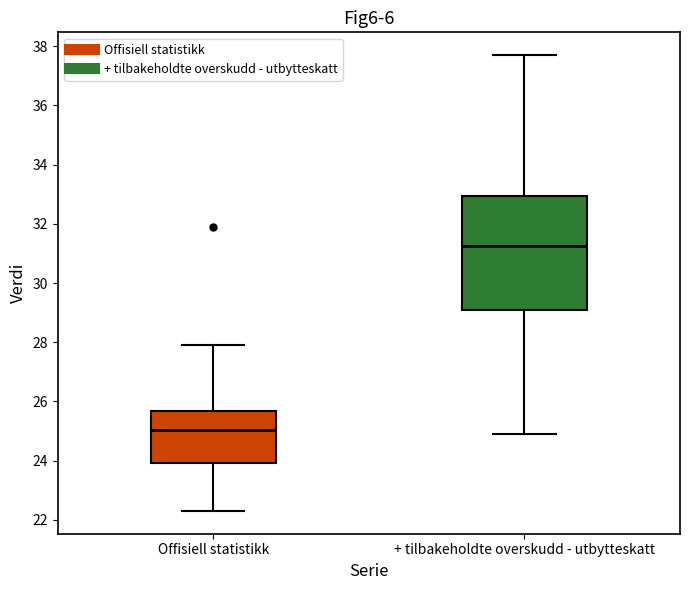

Reading left to right, transcribe this box plot: for each box, give where its median line is, the range the box spans, and where its two whiskers end, as read against the y-axis. The values are not printed on the chart, so give them approximately, as read against the axis.

Offisiell statistikk: median 25.0, box 24.0 to 25.6, whiskers 22.4 to 28.0
+ tilbakeholdte overskudd - utbytteskatt: median 31.2, box 29.2 to 33.0, whiskers 25.0 to 37.8